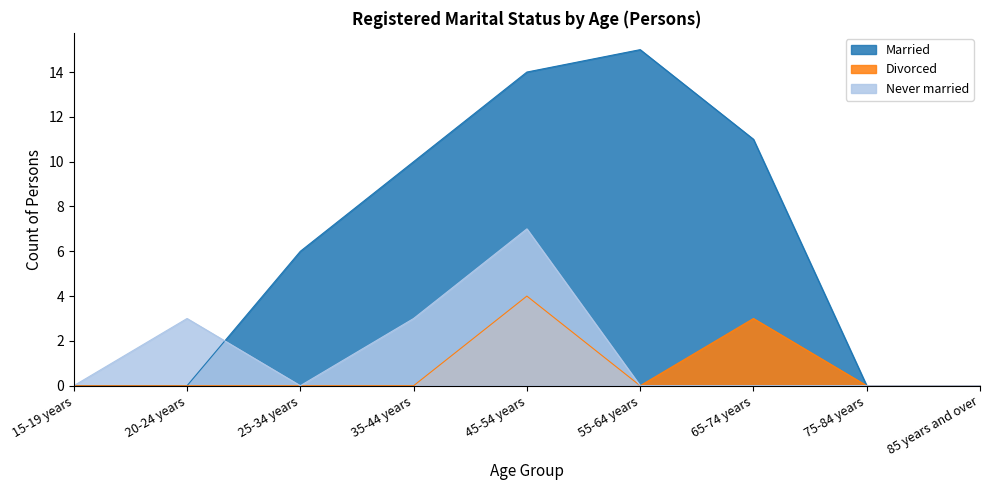

What is the sum of all Married values?

56